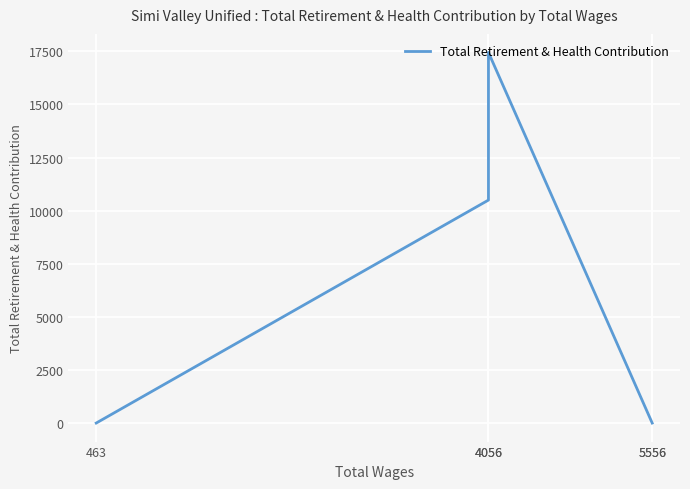

Is it true that the value at 463 is 0?

True